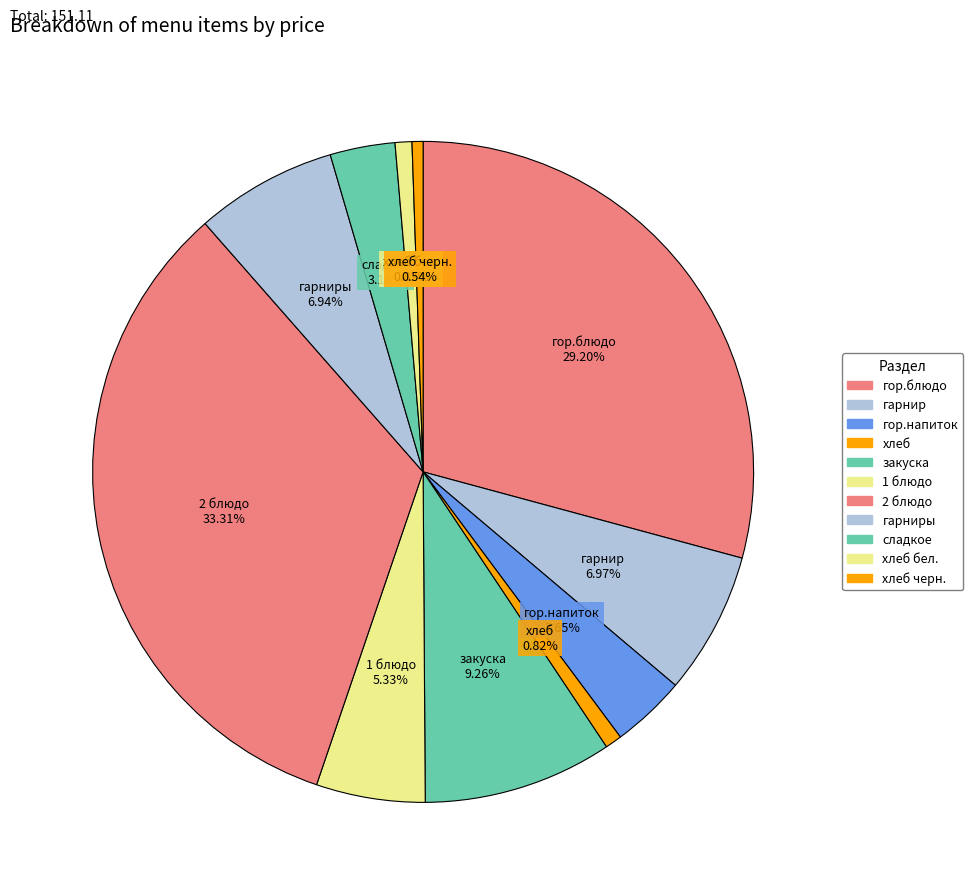

Count the number of slices in the pie.

11